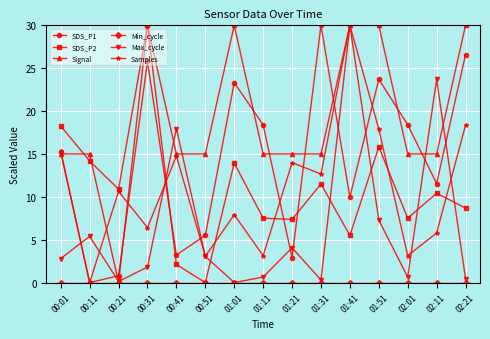

What is the greatest value displayed?

30.0